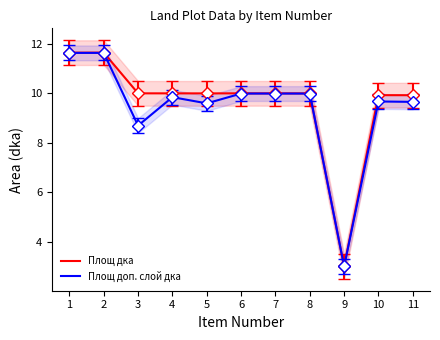

The value of Площ доп. слой дка at 6 is 10.0. True or false?

True